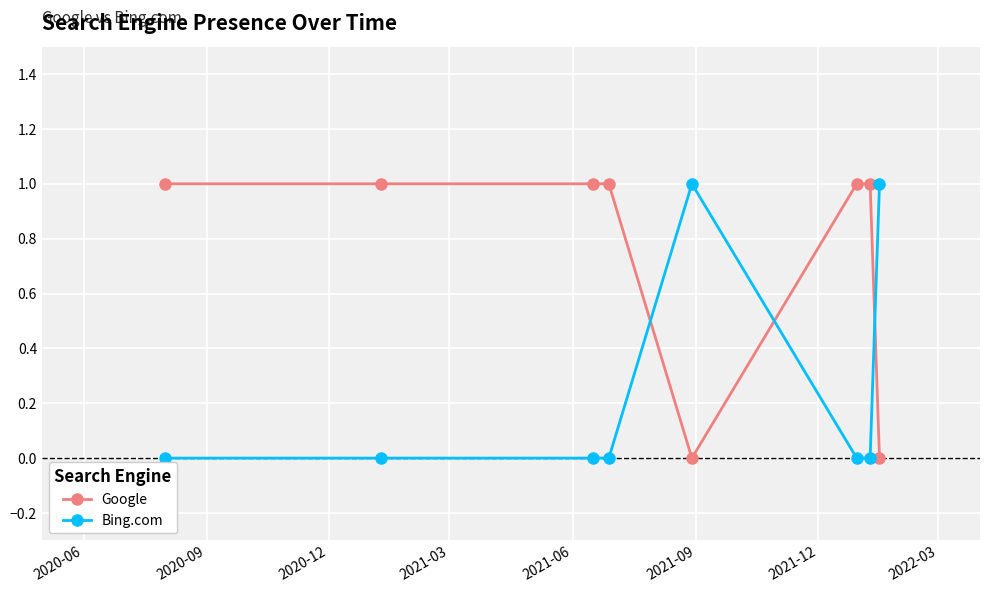

What is the value of the Google point at the 2nd from the left?

1